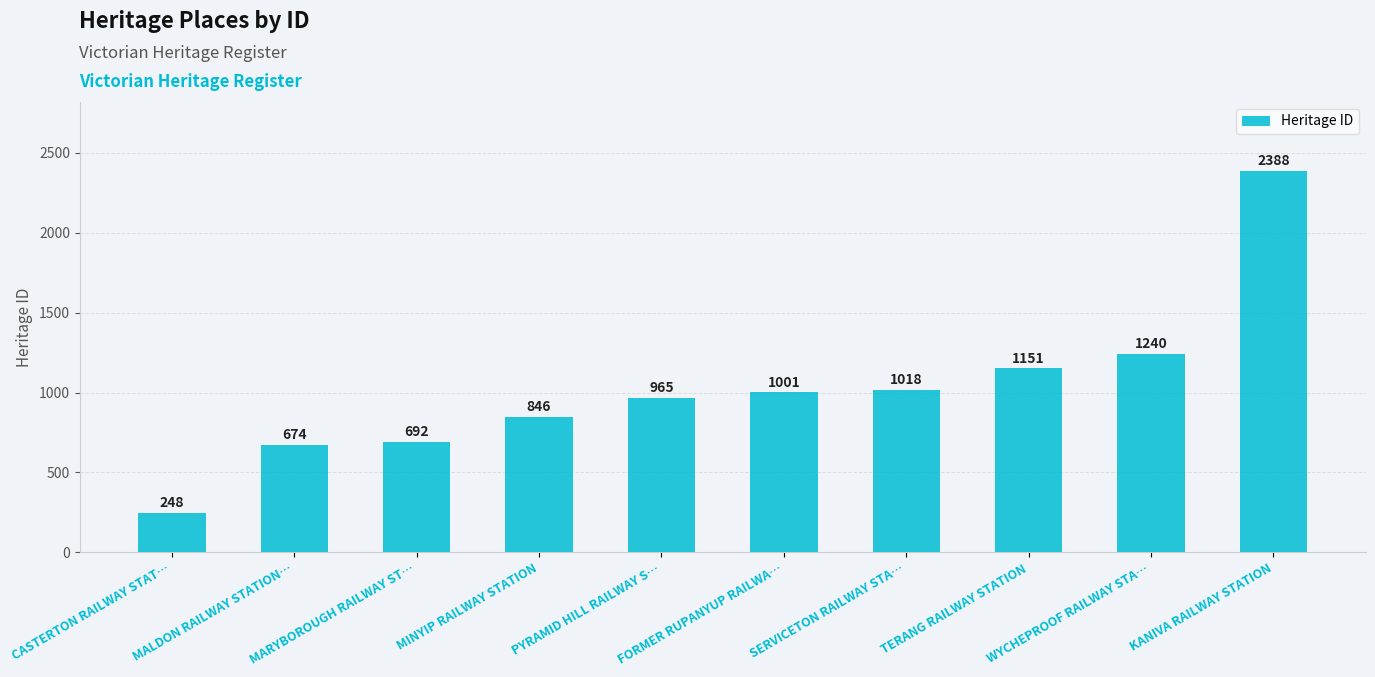

What is the maximum value shown in the chart?

2388